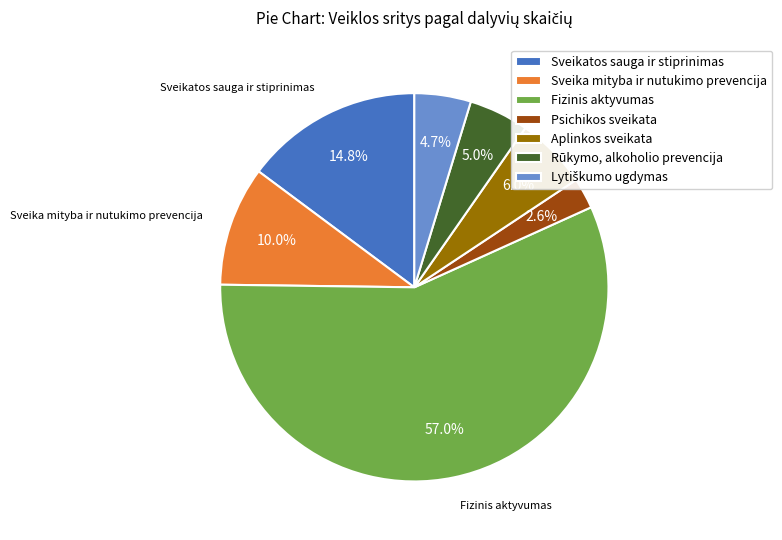

To the nearest percent, what is the difference between the largest and smallest slice percentages?

54%